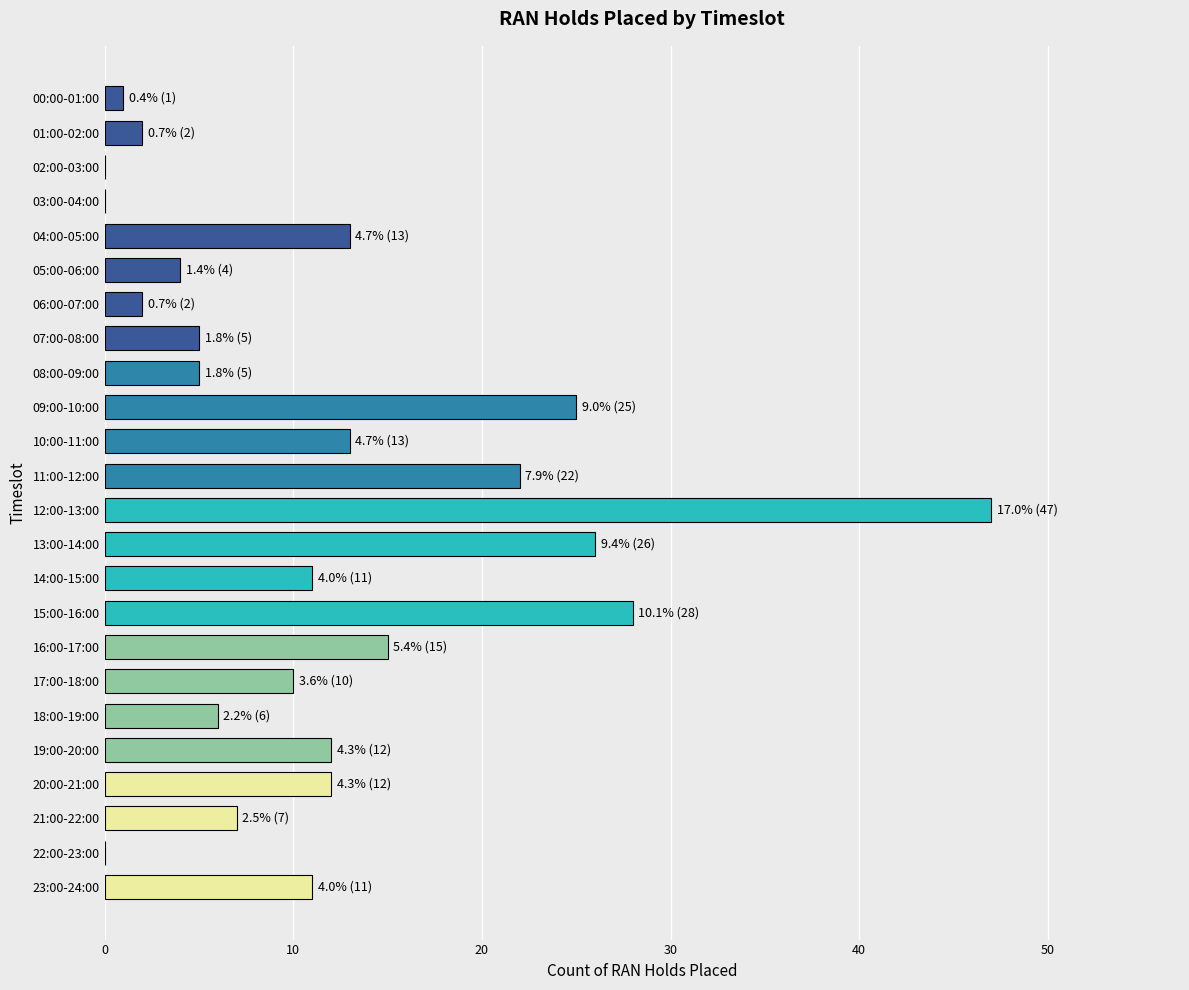

What is the change in value from 06:00-07:00 to 21:00-22:00?

+5